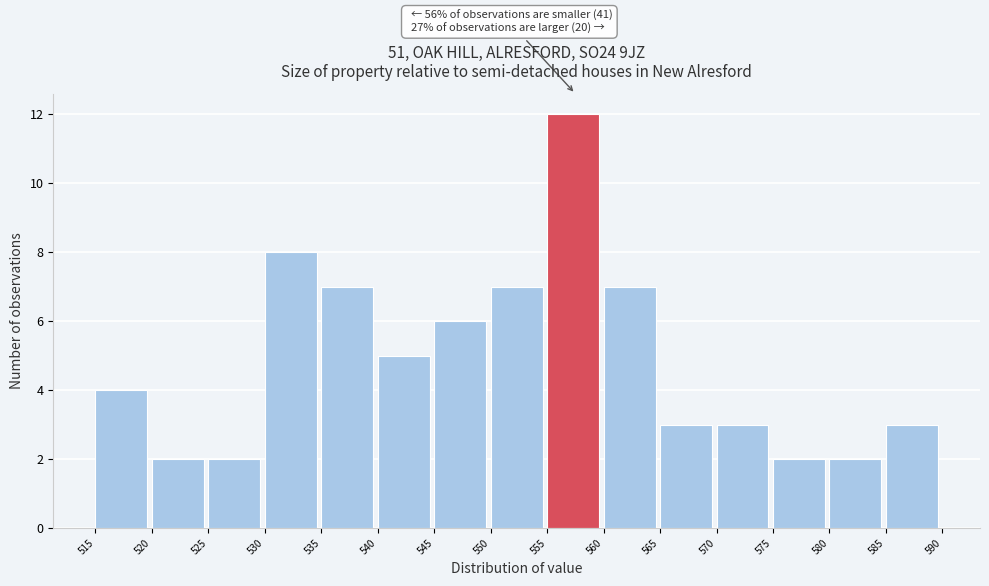

Reading left to right, transcribe all the data shown in this chart.

515=4	520=2	525=2	530=8	535=7	540=5	545=6	550=7	555=12	560=7	565=3	570=3	575=2	580=2	585=3